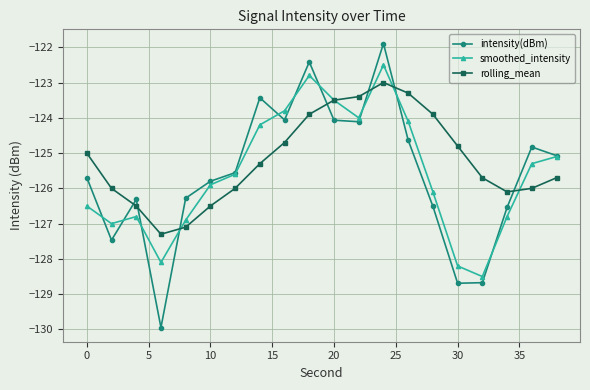

What is the lowest value of the rolling_mean series?

-127.3